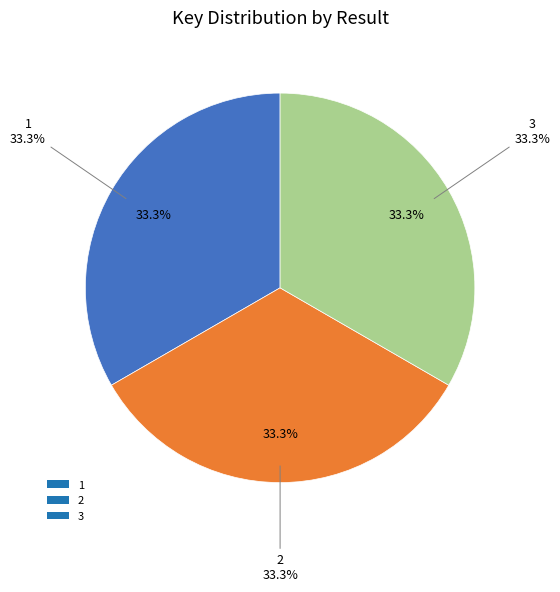

True or false: 1 accounts for 47% of the total.

False